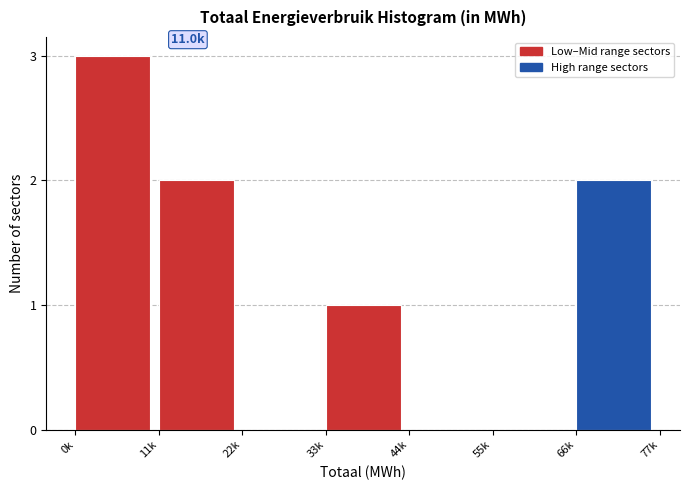

Reading left to right, list all the values displayed in this chart.

0k=3	11k=2	22k=0	33k=1	44k=0	55k=0	66k=2